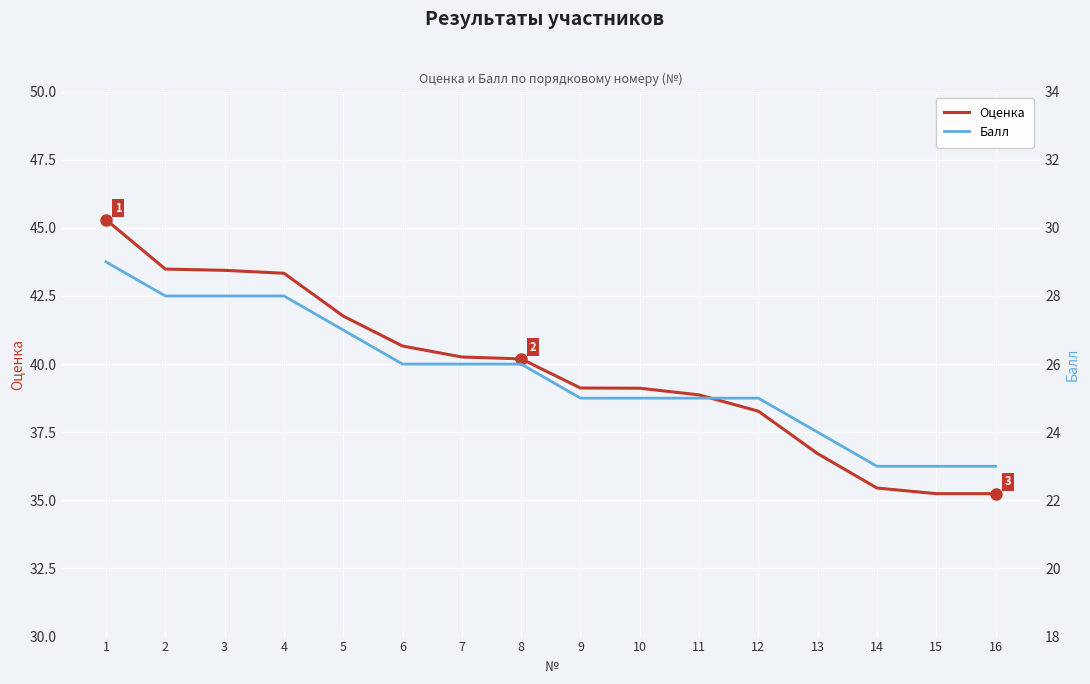

Which has a higher value, 10 or 9?

9